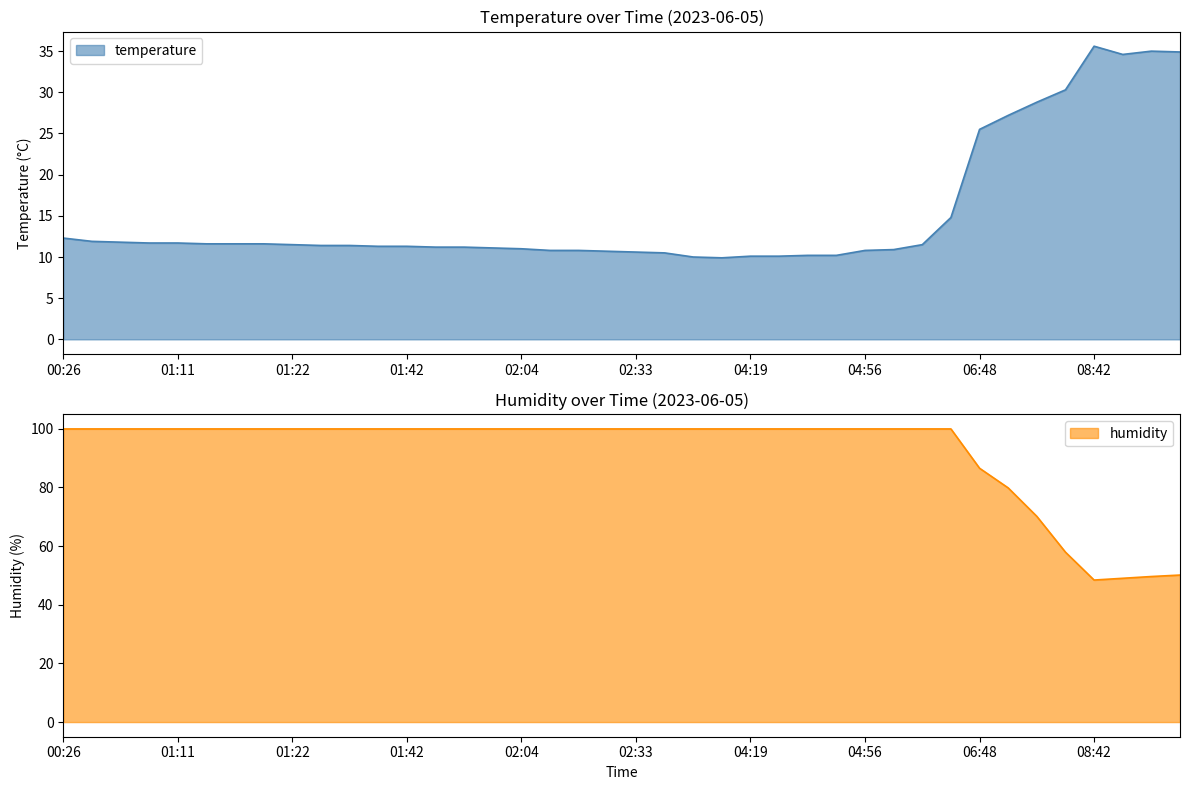

Read the temperature value at 03:52.

9.9